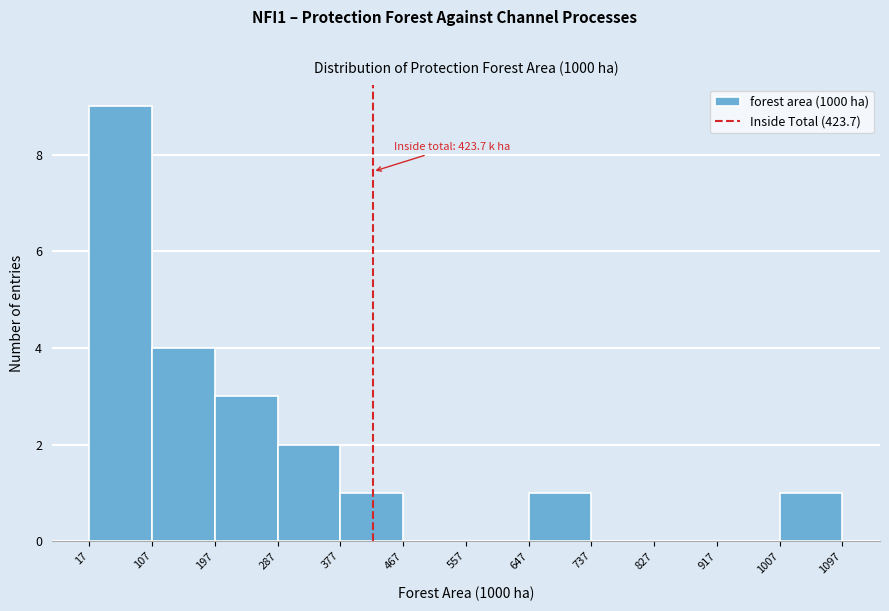

Over which range of the x-axis is the bar tallest?

17 to 107